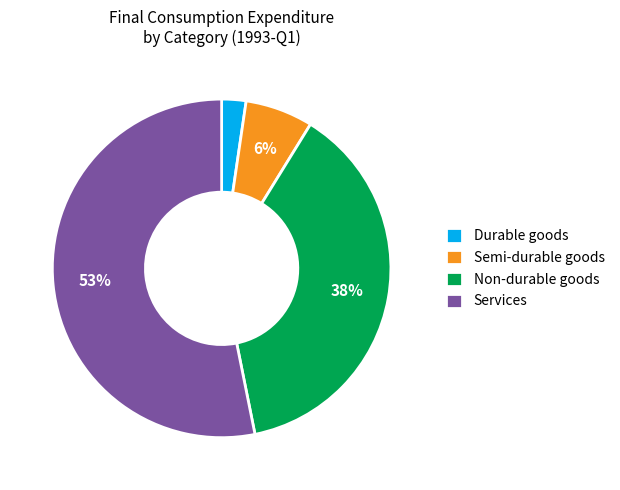

Between Non-durable goods and Services, which is larger?

Services